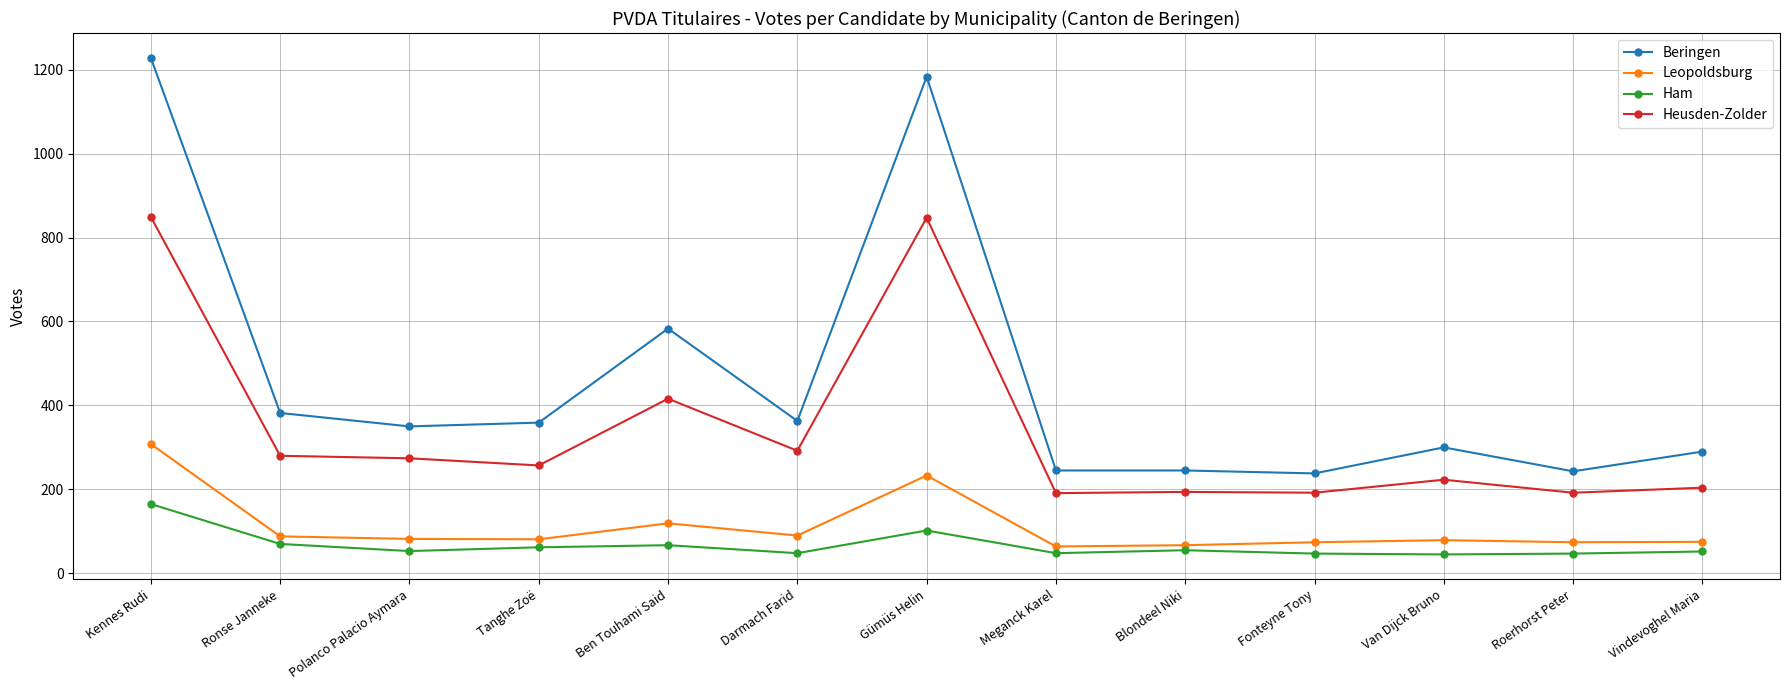

True or false: Leopoldsburg and Ham cross at least once.

False